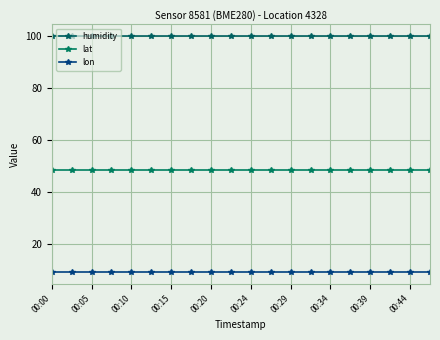

Rank the categories by lat value from highest to lowest.

00:00, 00:05, 00:10, 00:15, 00:20, 00:24, 00:29, 00:34, 00:39, 00:44, 10, 11, 12, 13, 14, 15, 16, 17, 18, 19